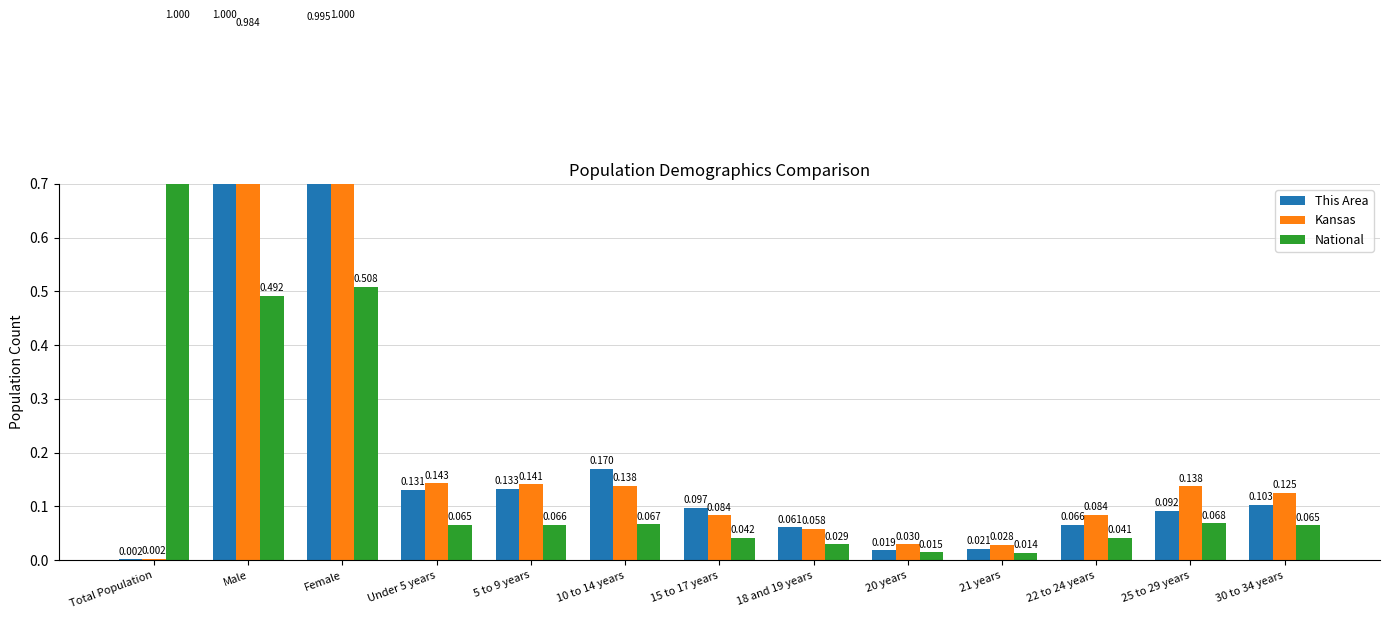

What is the total value across all series at Under 5 years?

0.3